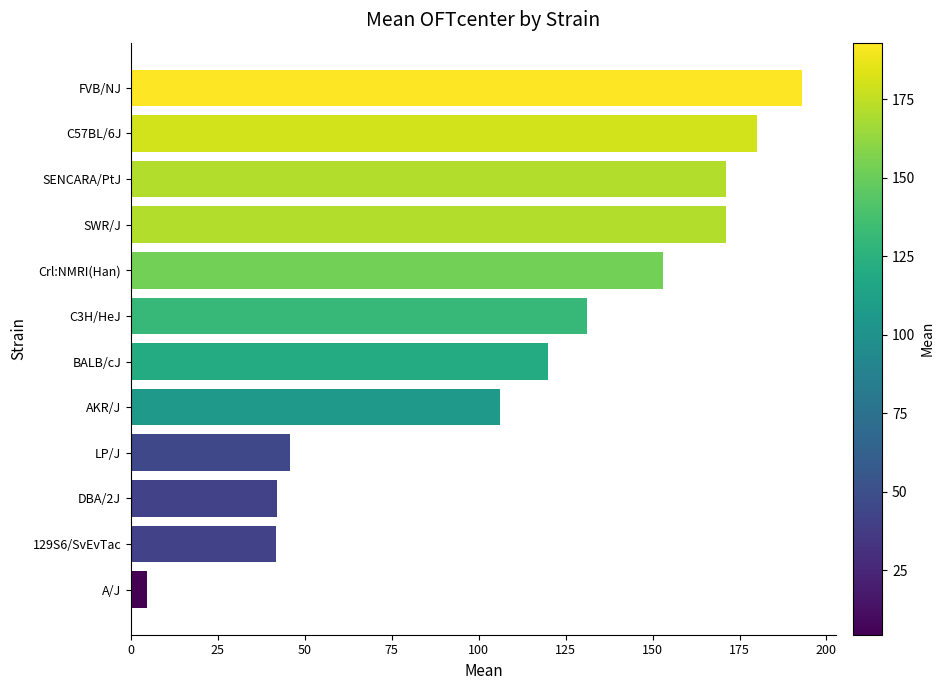

At which label is the value closest to 98?

AKR/J